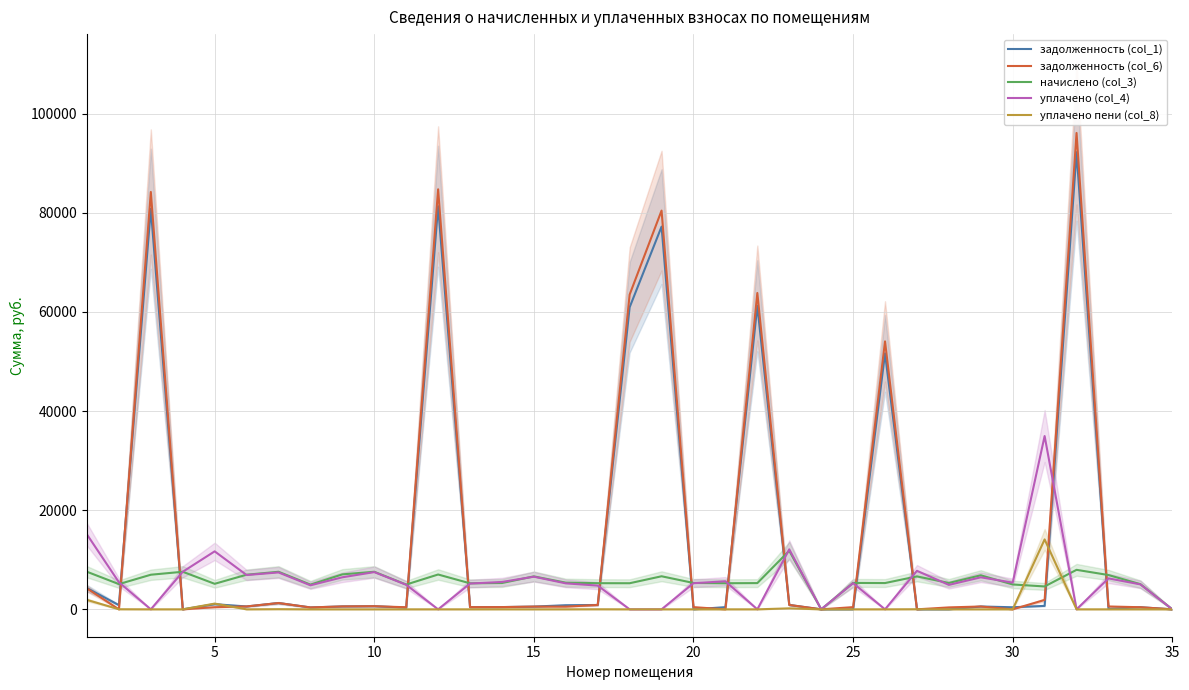

What is the maximum value for уплачено пени (col_8)?

14100.9